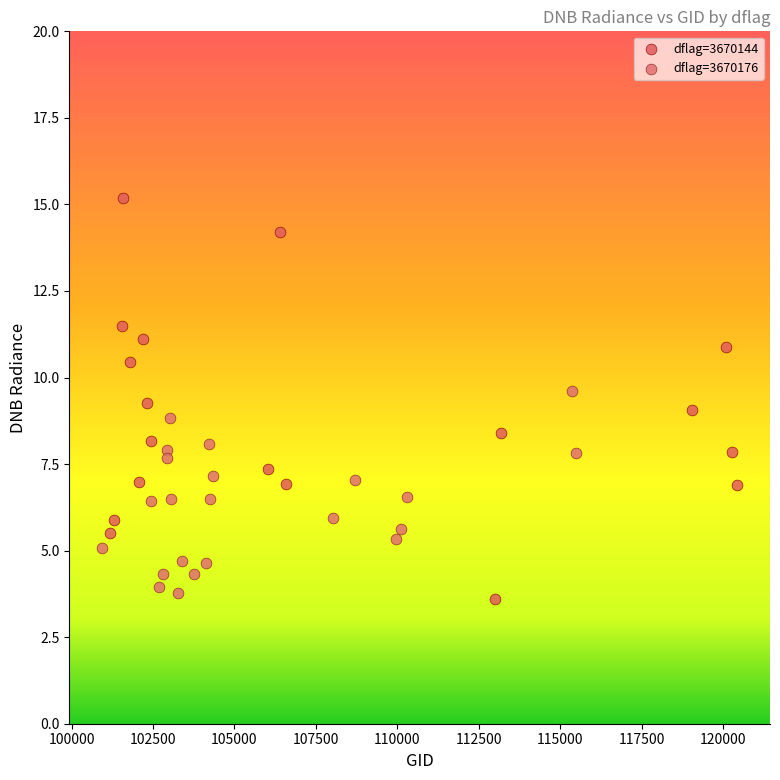

Which series reaches the maximum Y coordinate?

dflag=3670144